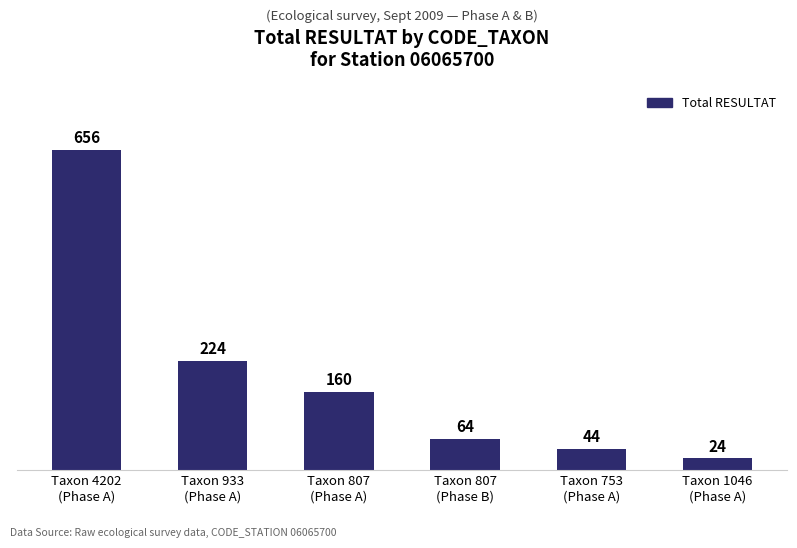

What is the sum of all values?

1172